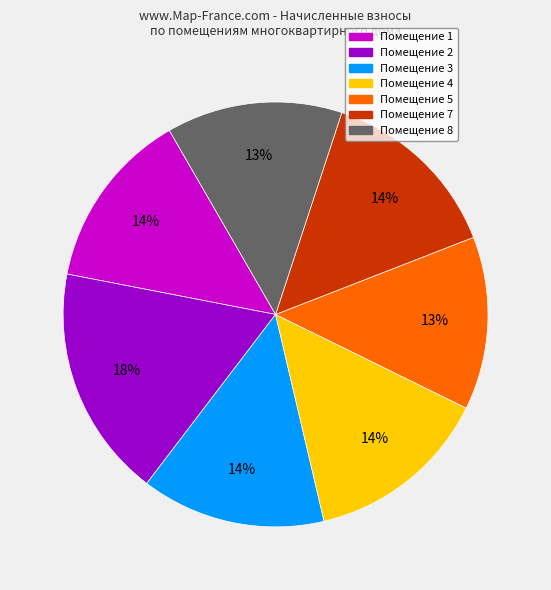

Is there any slice that represents more than half of the pie?

No